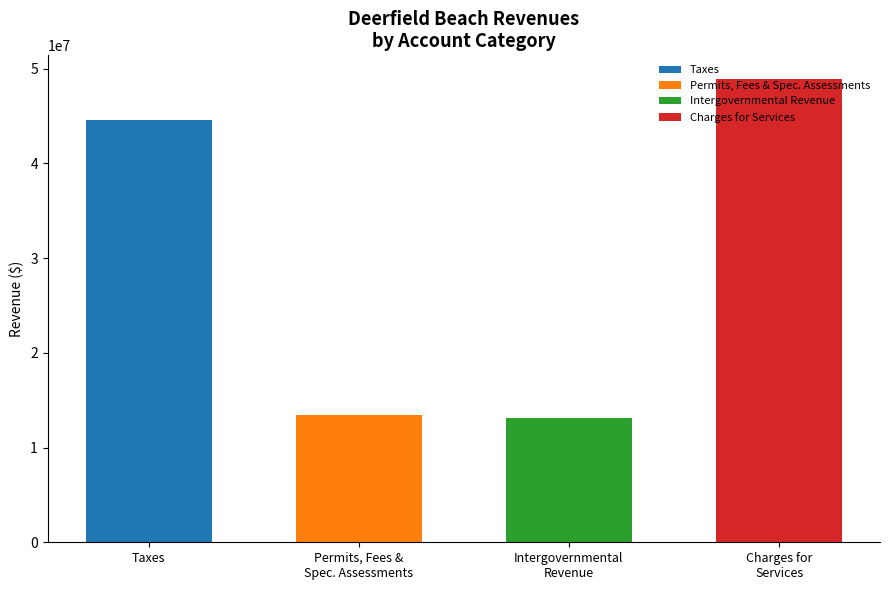

The General series shows -15970363 at Miscellaneous Revenue. True or false?

False